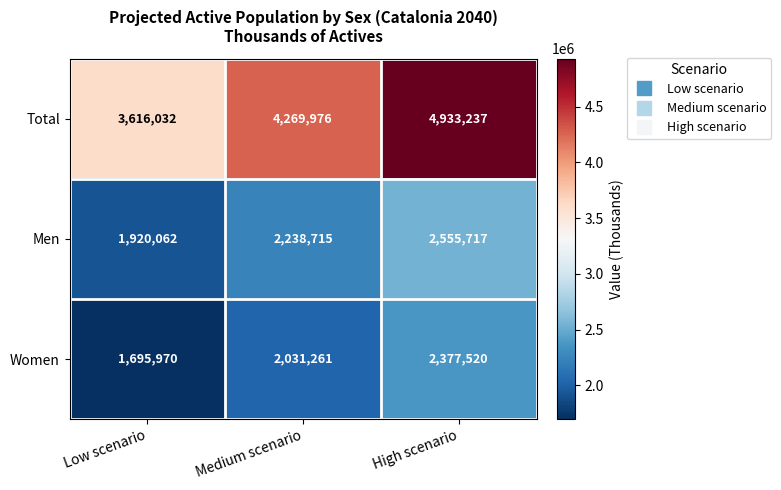

True or false: Women has a value of 2828526 at Low scenario.

False